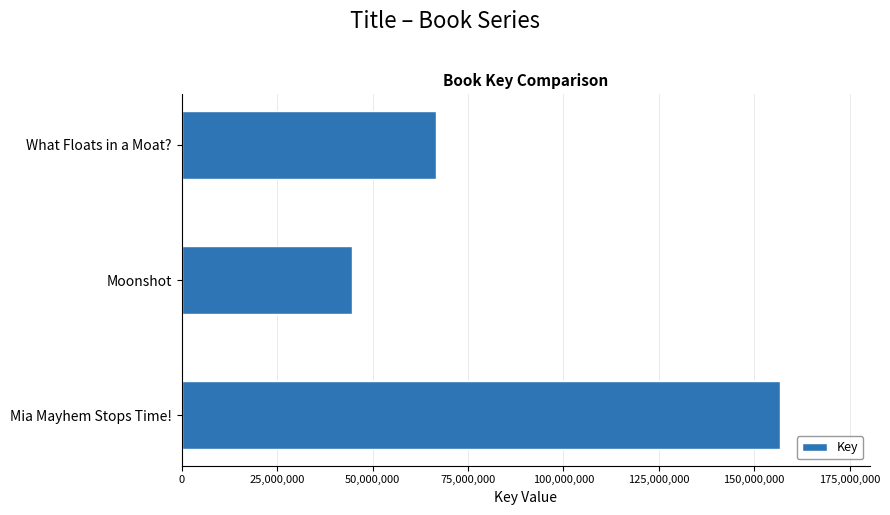

How many data points does each series have?

3